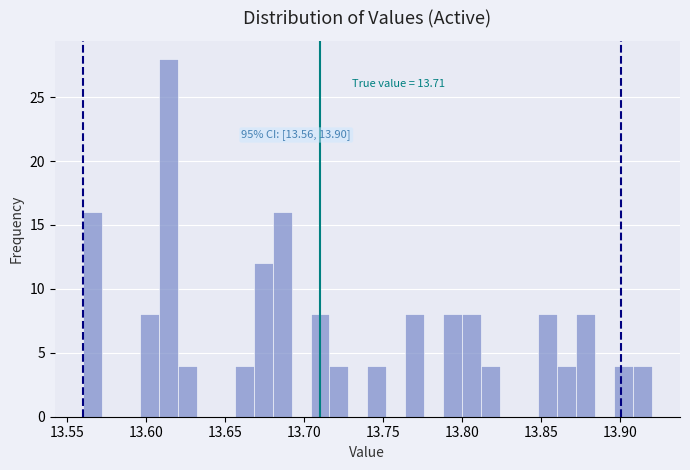

Around what value on the x-axis is the tallest bar? Give the approximate position of its centre, as read against the axis.

13.615